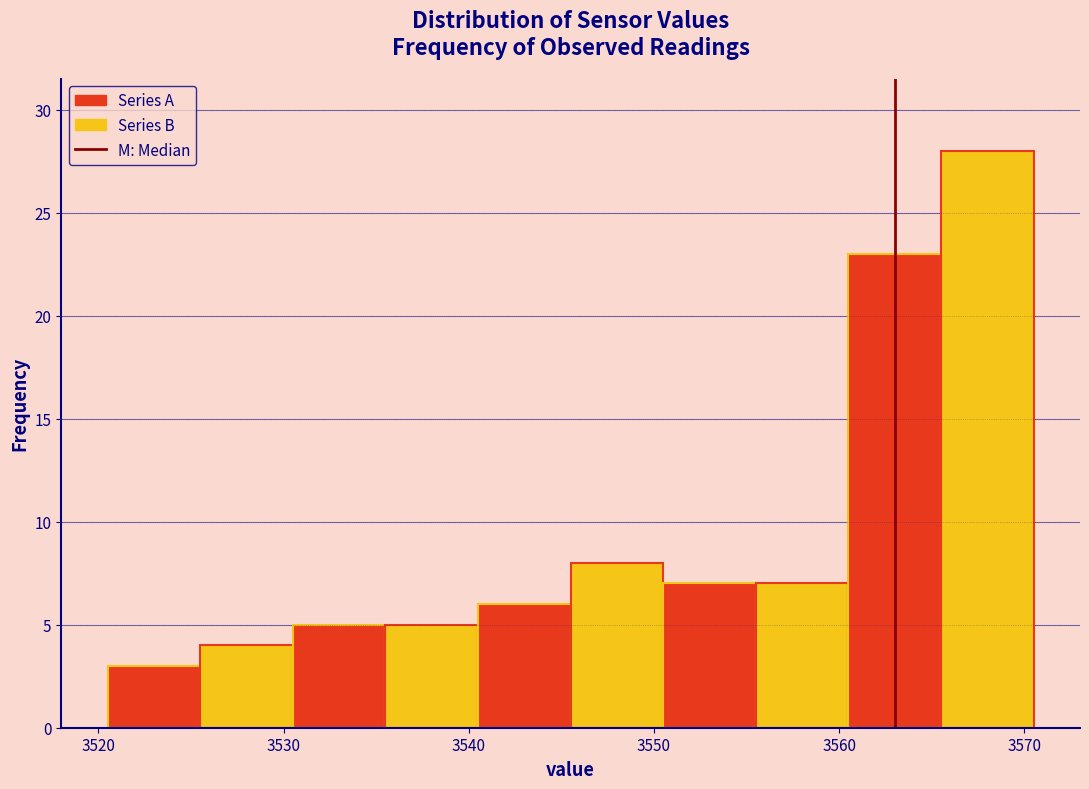

Reading left to right, transcribe this chart: for each bar, give the range it covers on the x-axis and its height. Neither the bar edges nor the heights are printed on the chart, so give them approximately, as read against the axes.

3520.5 to 3525.5: 3
3525.5 to 3530.5: 4
3530.5 to 3535.5: 5
3535.5 to 3540.5: 5
3540.5 to 3545.5: 6
3545.5 to 3550.5: 8
3550.5 to 3555.5: 7
3555.5 to 3560.5: 7
3560.5 to 3565.5: 23
3565.5 to 3570.5: 28